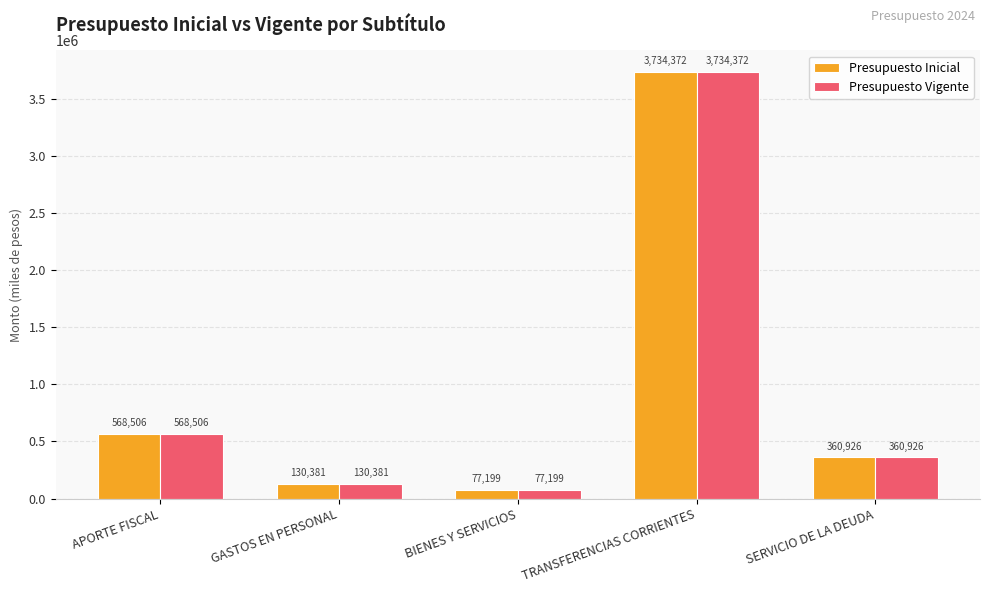

Reading left to right, transcribe all the data shown in this chart.

Presupuesto Inicial: APORTE FISCAL=568506	GASTOS EN PERSONAL=130381	BIENES Y SERVICIOS=77199	TRANSFERENCIAS CORRIENTES=3734372	SERVICIO DE LA DEUDA=360926
Presupuesto Vigente: APORTE FISCAL=568506	GASTOS EN PERSONAL=130381	BIENES Y SERVICIOS=77199	TRANSFERENCIAS CORRIENTES=3734372	SERVICIO DE LA DEUDA=360926